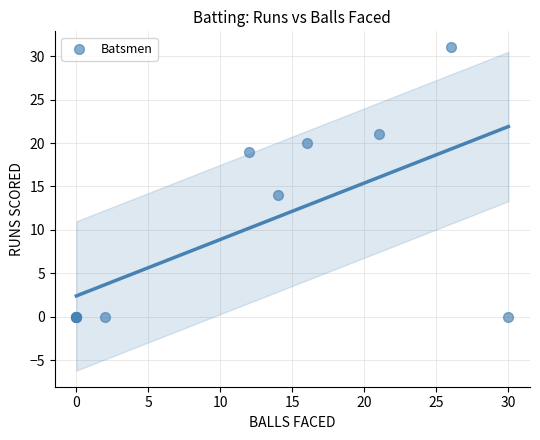

What Y value in the scatter plot is closest to 15?

14